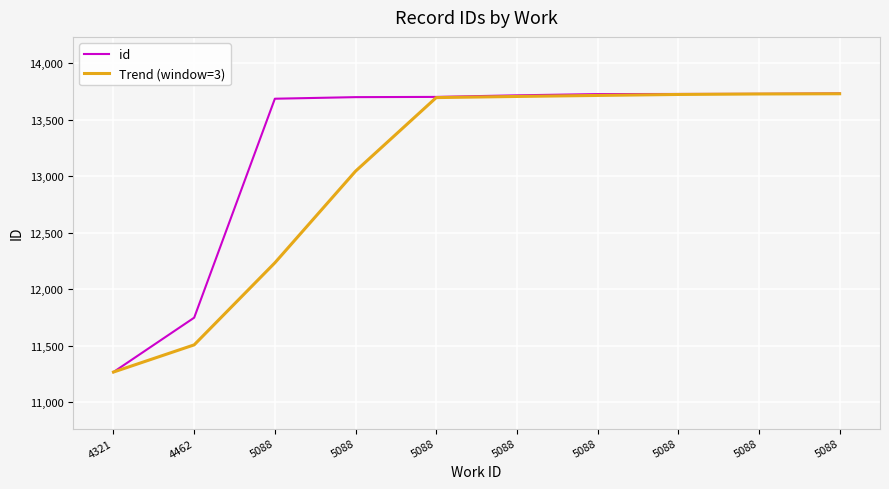

Reading right to left, transcribe all the data shown in this chart.

id: 5088=13734.0	5088=13730.0	5088=13729.0	5088=13728.0	5088=13717.0	5088=13703.0	5088=13701.0	5088=13687.0	4462=11750.0	4321=11269.0
Trend (window=3): 5088=13731.0	5088=13729.0	5088=13724.7	5088=13716.0	5088=13707.0	5088=13697.0	5088=13046.0	5088=12235.3	4462=11509.5	4321=11269.0